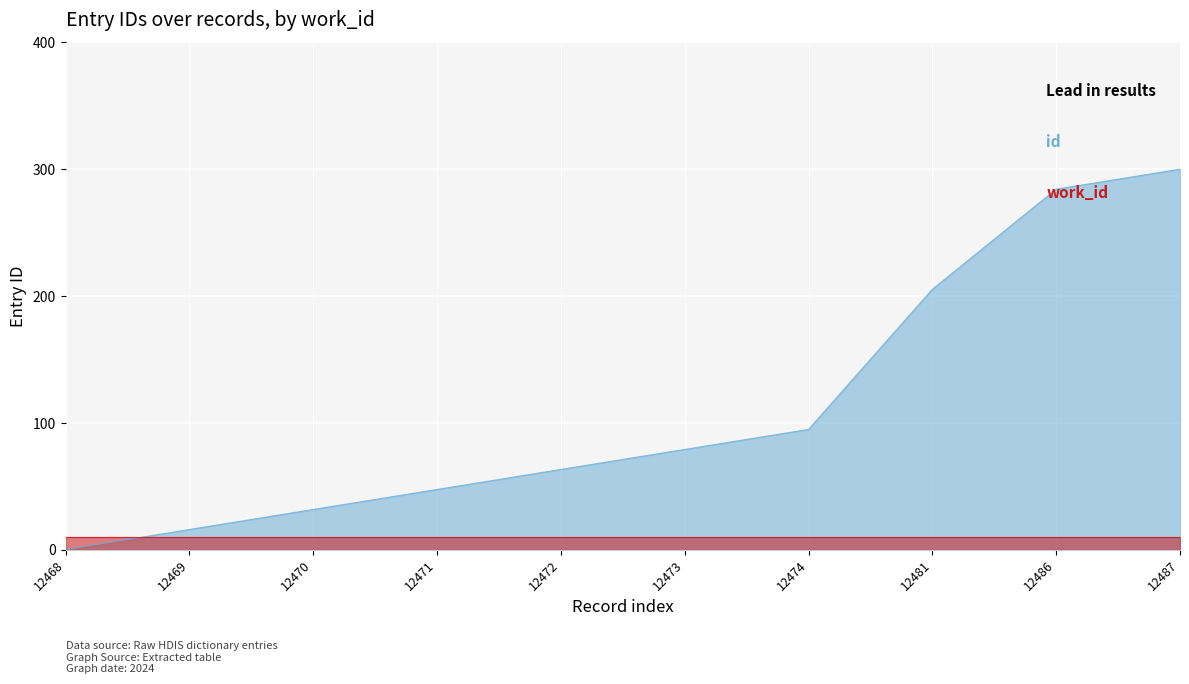

True or false: there are more than 2 points higher than both neighbors.

False